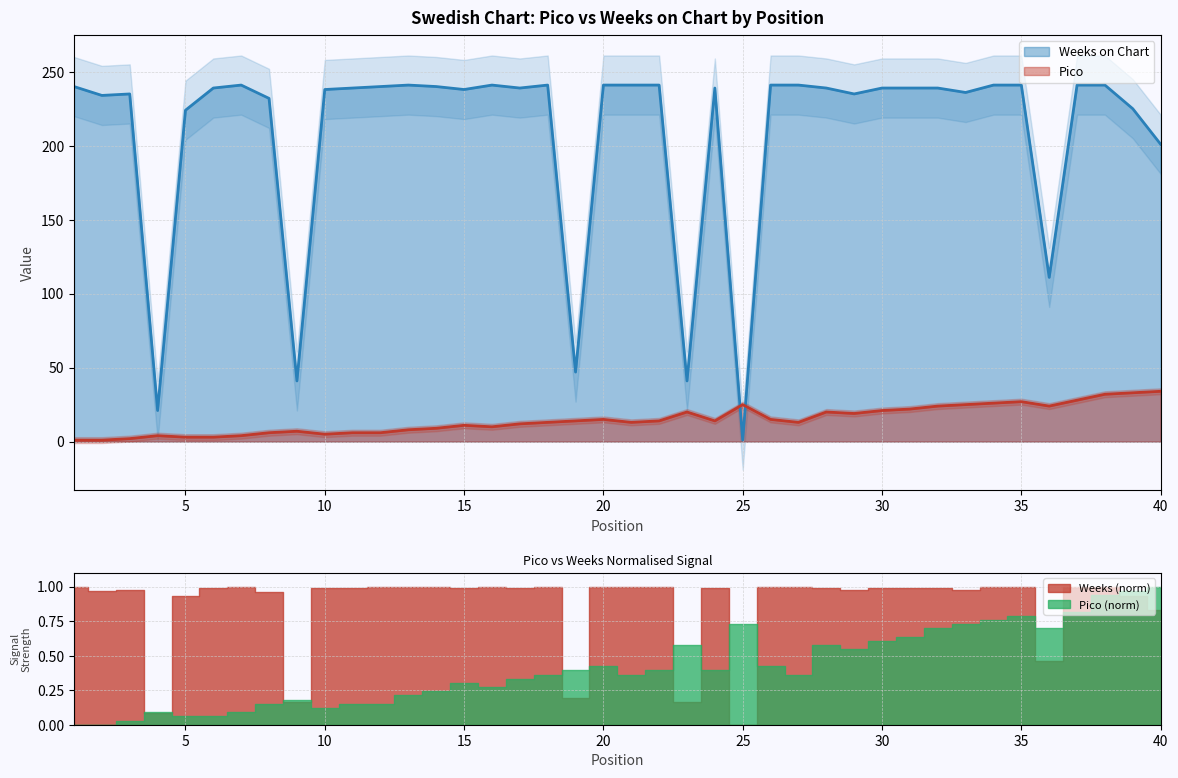

Rank the series at 6 from lowest to highest value.

Pico, Weeks on Chart